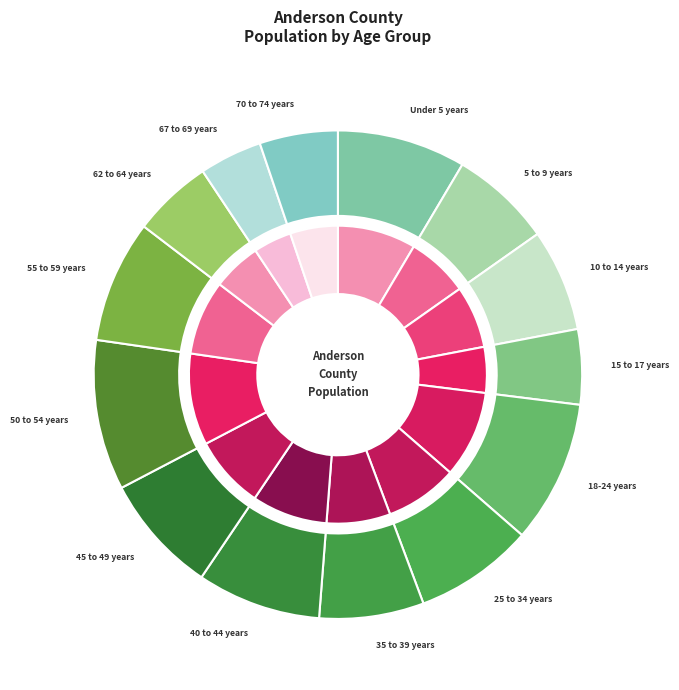

Rank the categories by value from lowest to highest.

67 to 69 years, 15 to 17 years, 70 to 74 years, 62 to 64 years, 5 to 9 years, 10 to 14 years, 35 to 39 years, 25 to 34 years, 45 to 49 years, 55 to 59 years, 40 to 44 years, Under 5 years, 18-24 years, 50 to 54 years